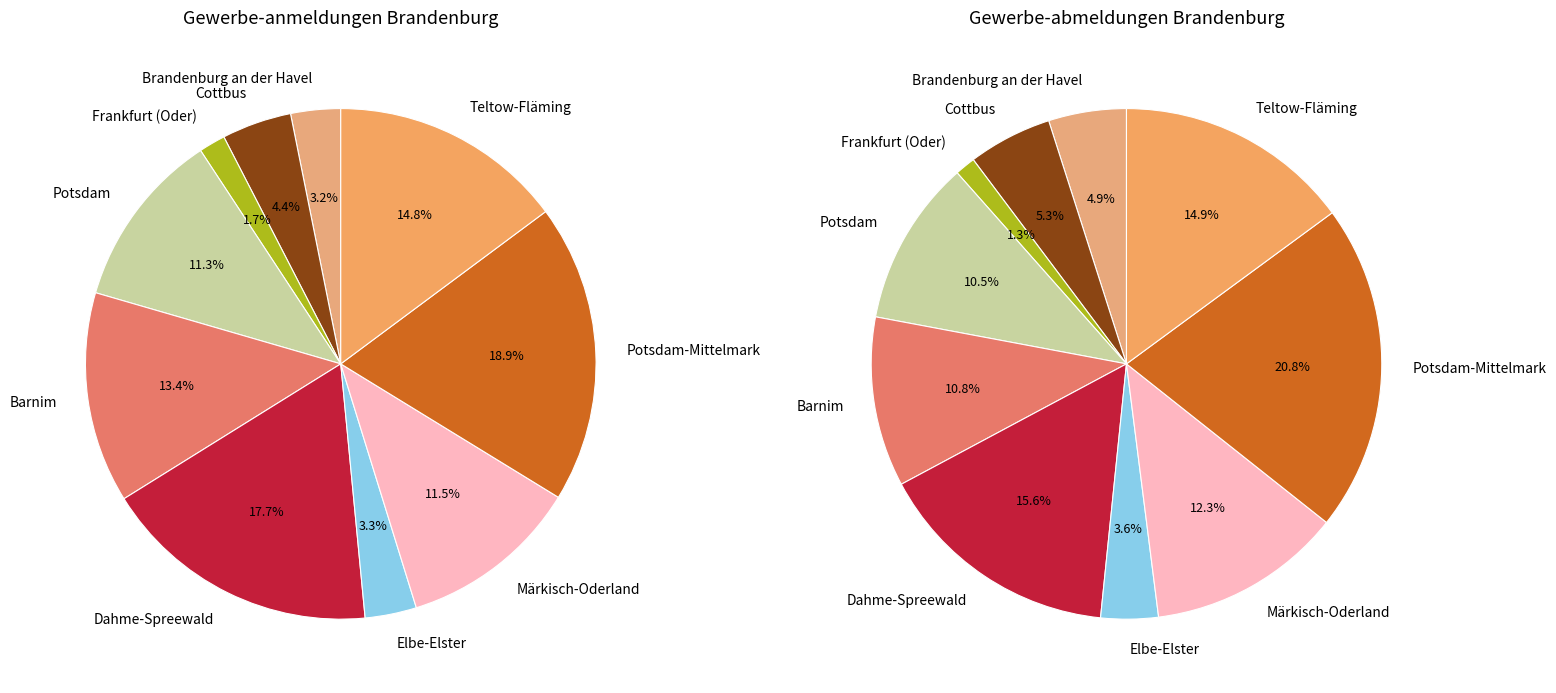

Which slice is the largest?

Potsdam-Mittelmark